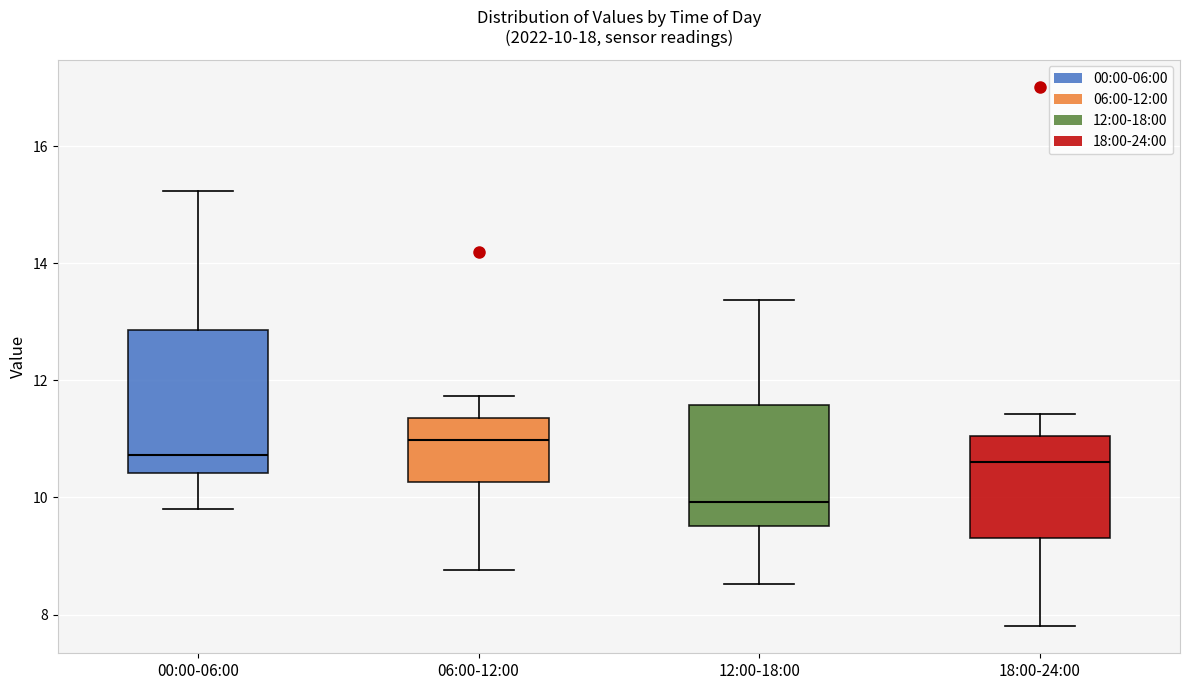

Which box has the lowest median line?

12:00-18:00